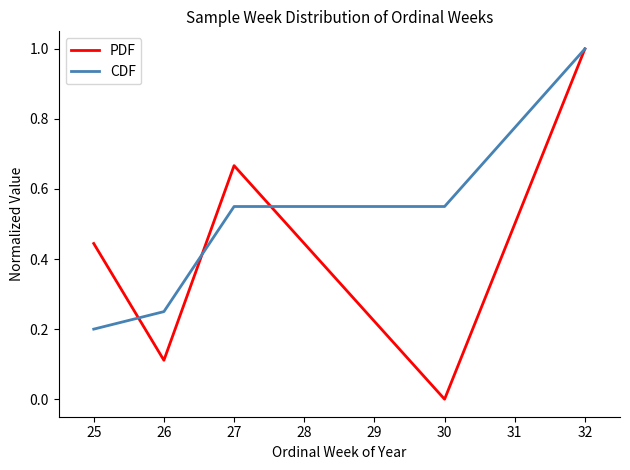

At which label is PDF closest to 0?

30